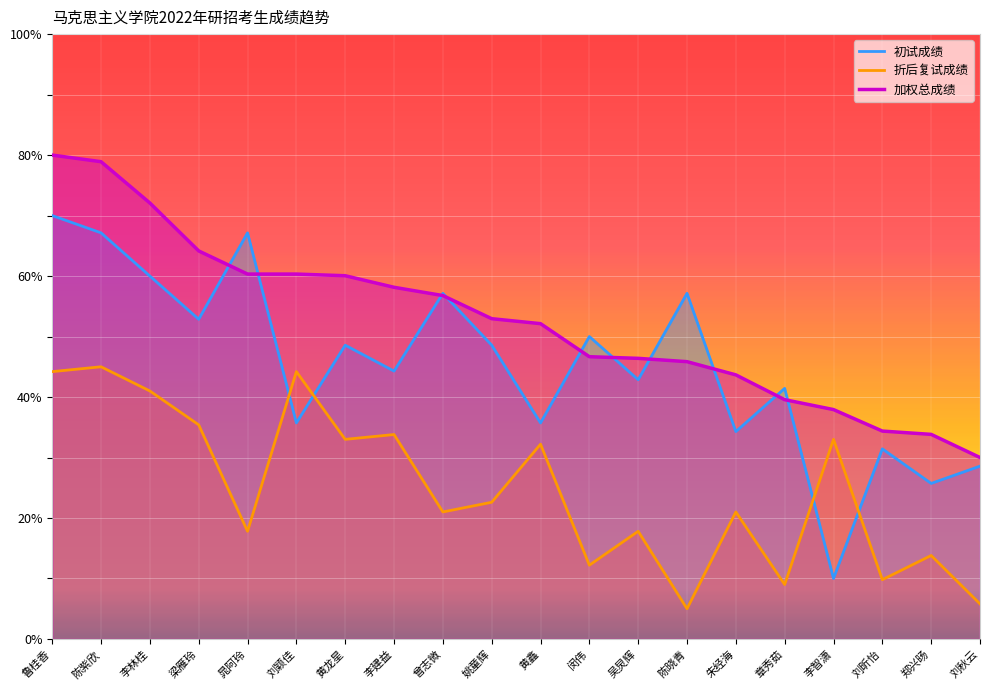

Rank the series by their average value, from highest to lowest.

加权总成绩, 初试成绩, 折后复试成绩